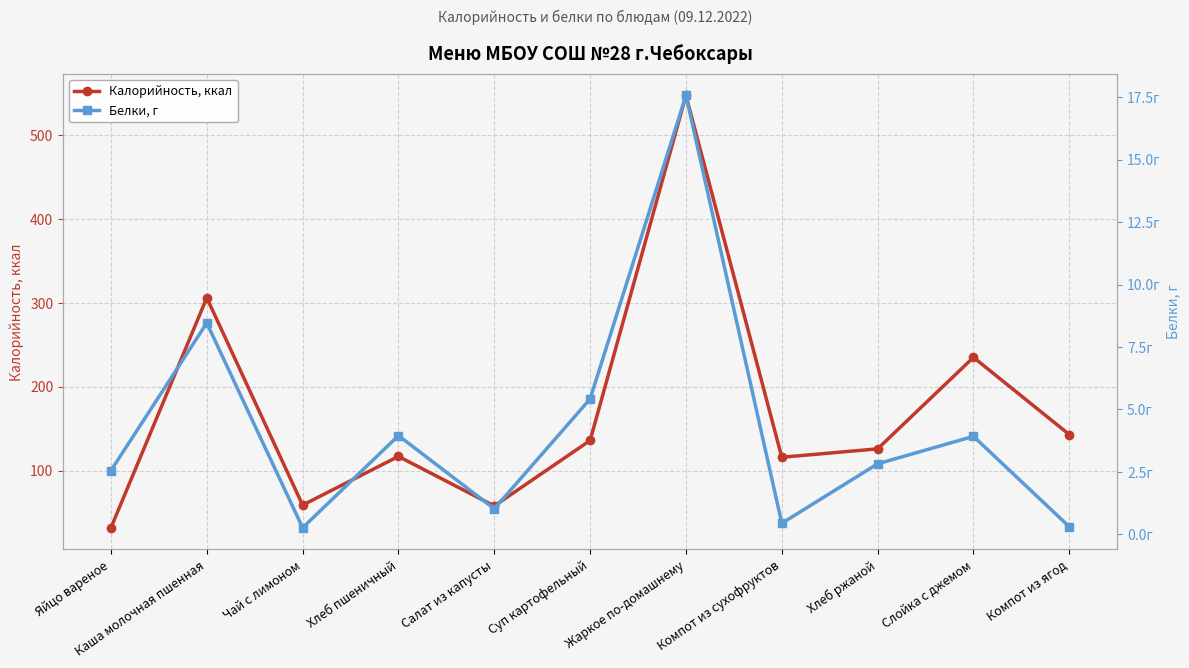

Reading right to left, extract all data points from this chart.

Калорийность, ккал: 143.0	235.0	126.0	116.0	547.0	136.0	58.0	117.0	59.0	306.0	32.0
Белки, г: 0.3	3.9	2.8	0.4	17.6	5.4	1.0	4.0	0.3	8.5	2.5